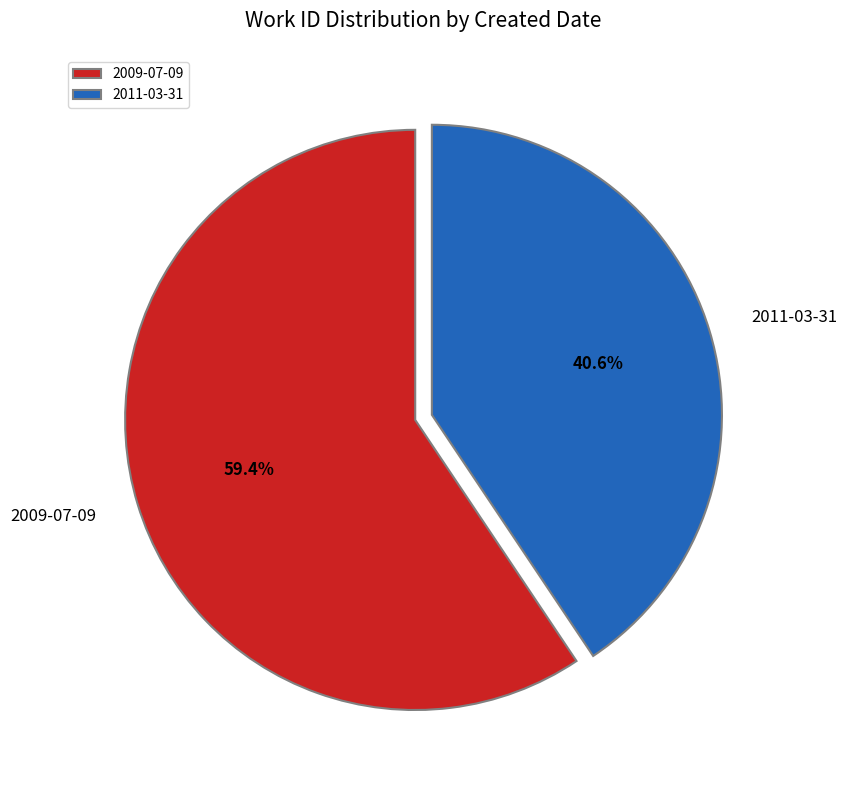

Rank the categories by value from highest to lowest.

2009-07-09, 2011-03-31